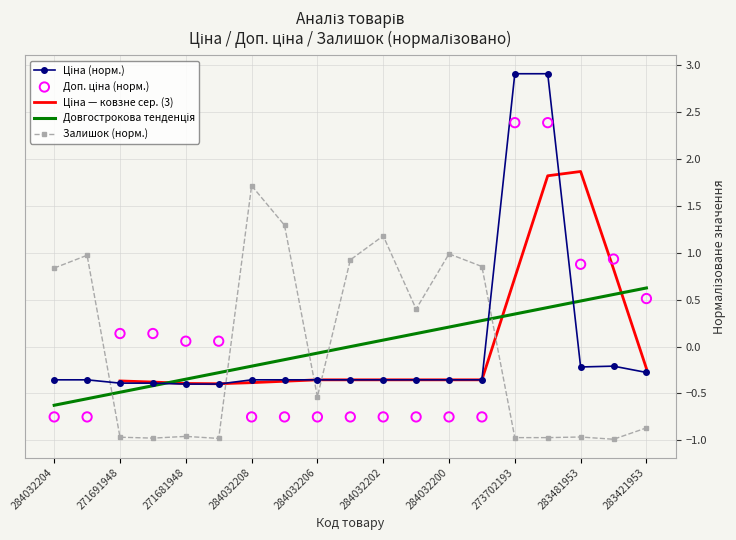

At which category is the sum across all series the highest?

15